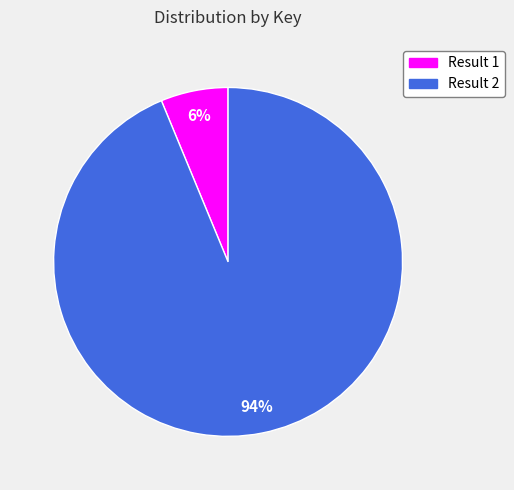

Which category has the smallest portion of the pie?

Result 1